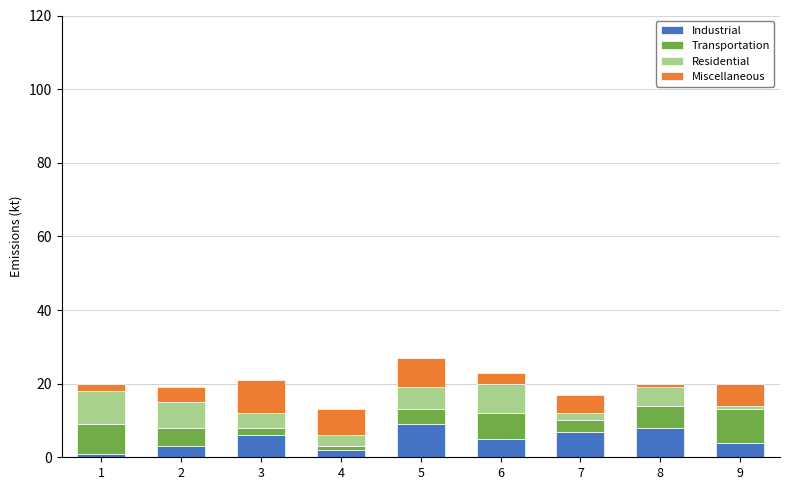

What is the average value of the Industrial series?

5